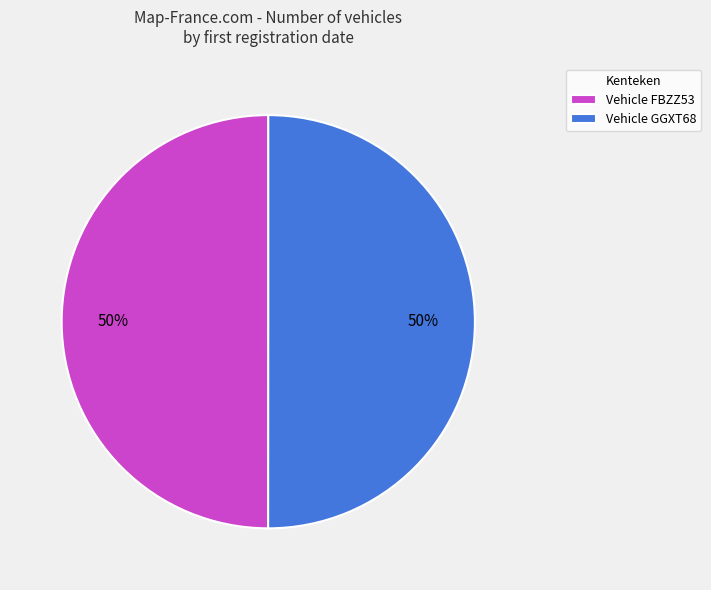

Approximately how many times larger is the value at Vehicle GGXT68 compared to Vehicle FBZZ53?

1.0